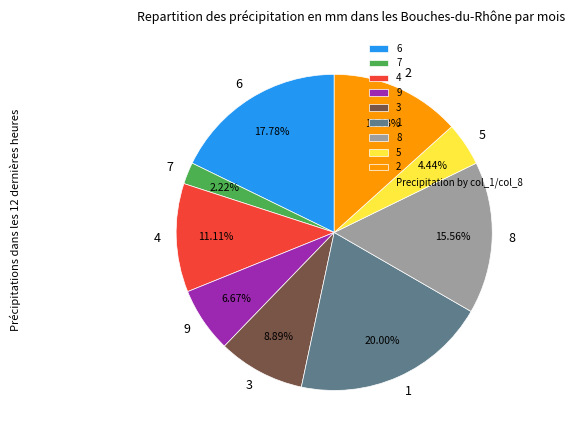

To the nearest percent, what percentage of the pie is 5?

4%